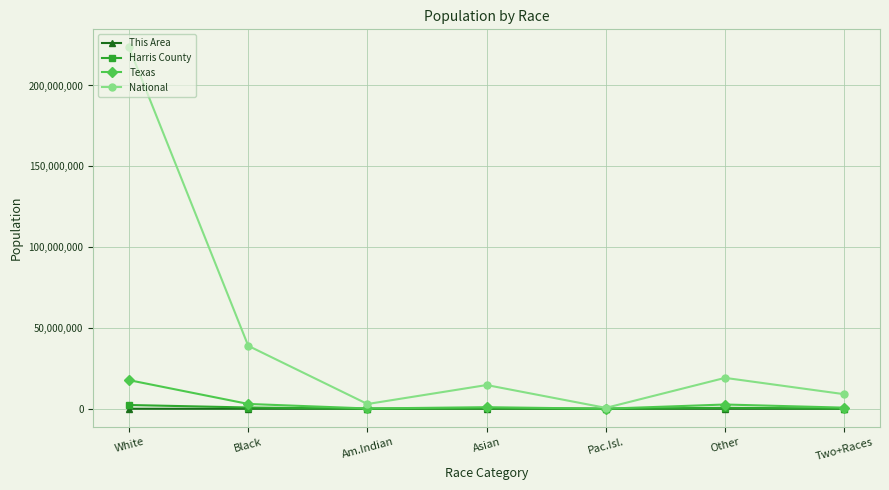

What is the spread (max minus min) of values at White?

223550607